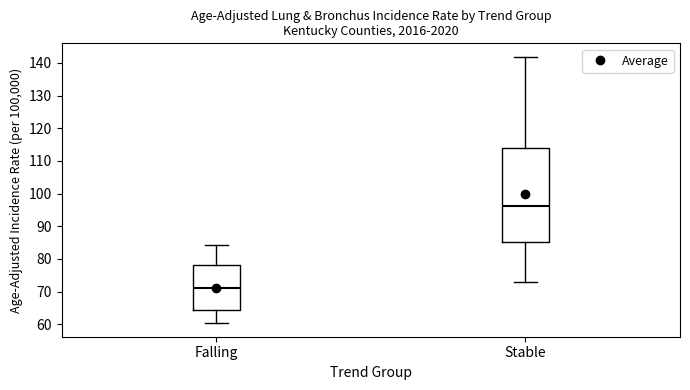

Reading left to right, transcribe this box plot: for each box, give where its median line is, the range the box spans, and where its two whiskers end, as read against the y-axis. The values are not printed on the chart, so give them approximately, as read against the axis.

Falling: median 71, box 64 to 78, whiskers 60 to 84
Stable: median 96, box 85 to 114, whiskers 73 to 142